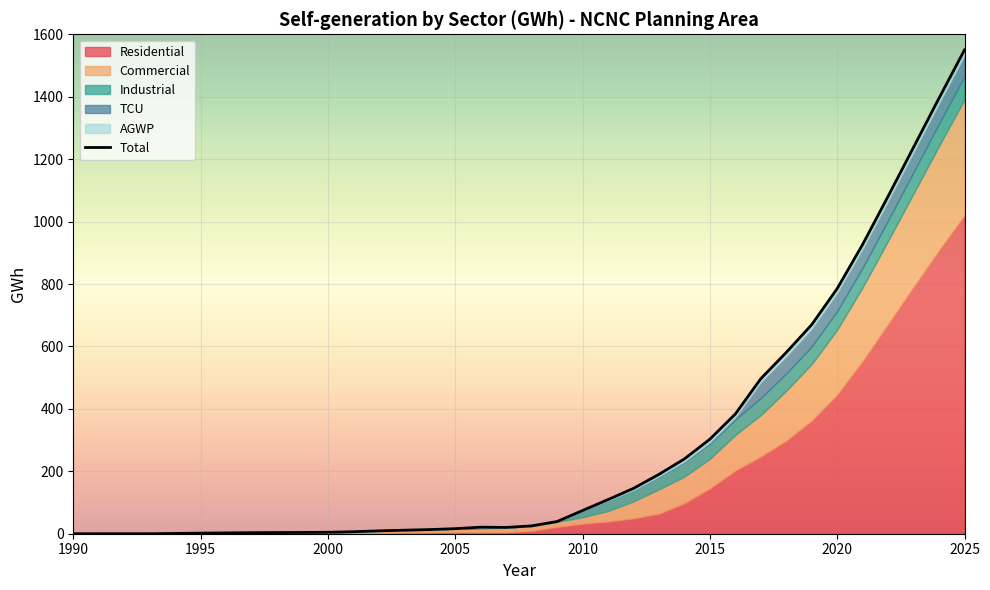

True or false: Industrial and Commercial cross at least once.

True